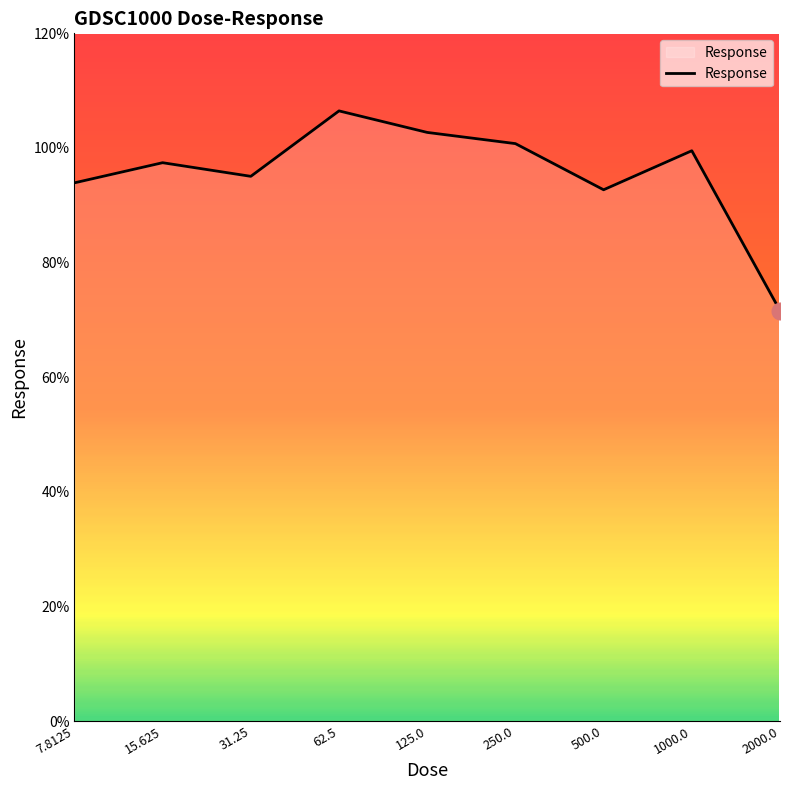

How many interior local peaks (higher than both neighbors) does the data have?

3